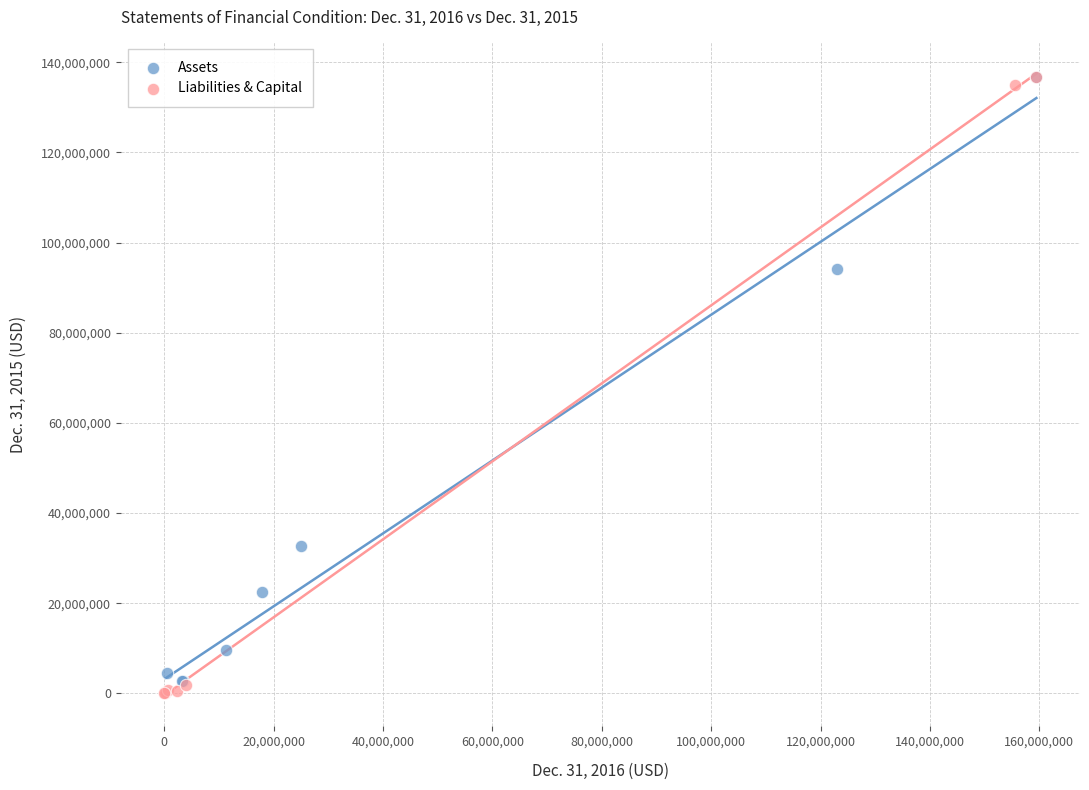

Which series has the widest spread of Y values?

Liabilities & Capital